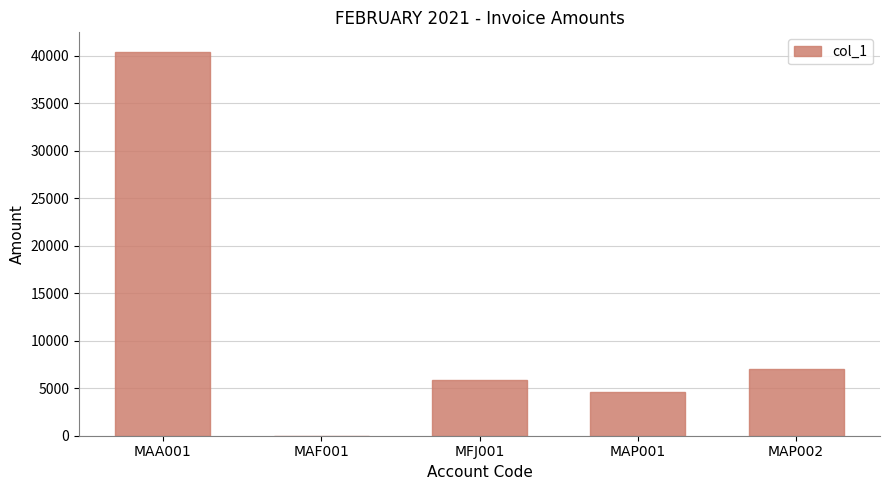

Which label corresponds to the largest value in the chart?

MAA001